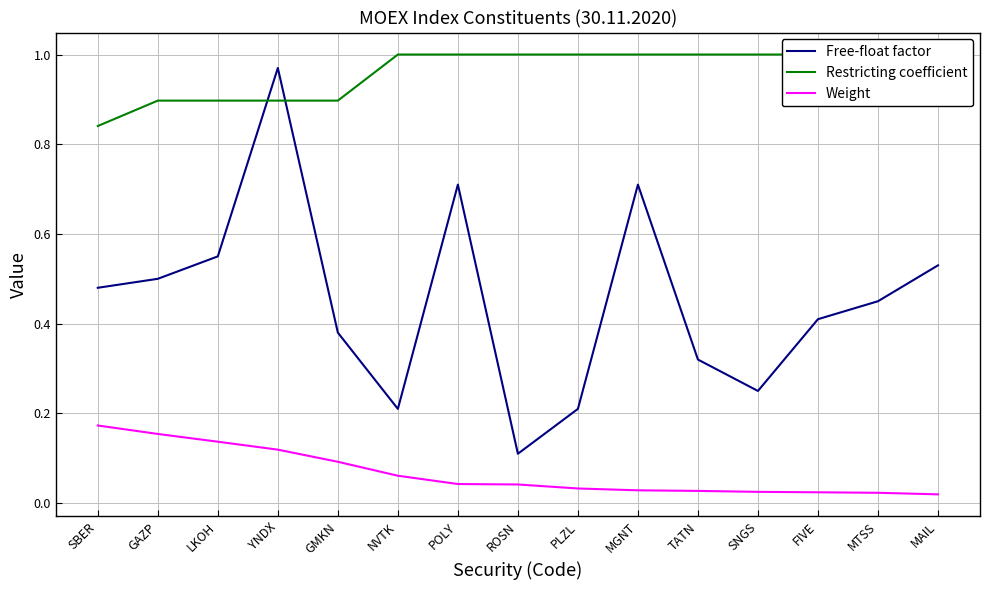

Rank the series by their maximum value, from highest to lowest.

Restricting coefficient, Free-float factor, Weight